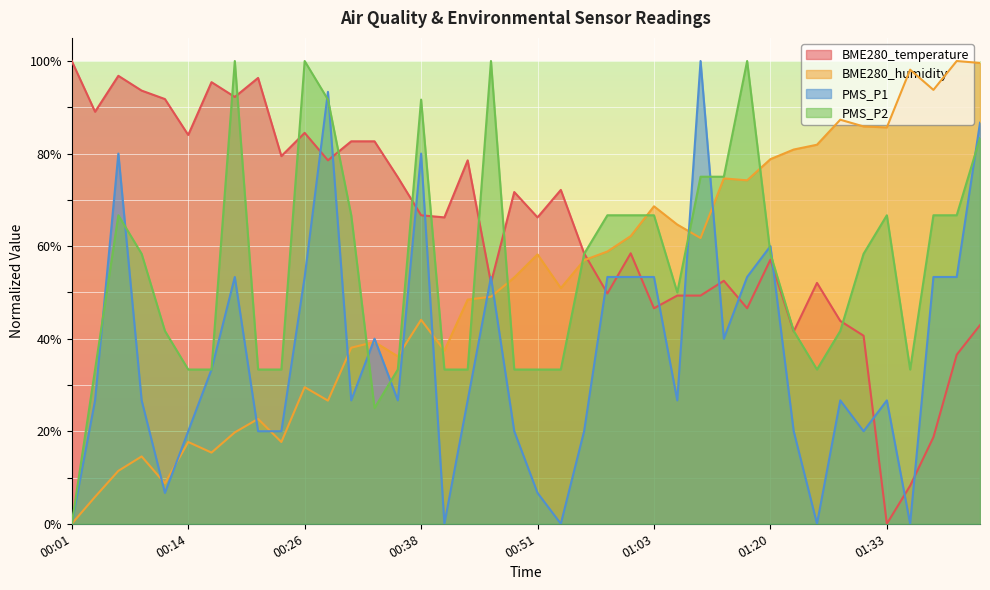

Reading left to right, what are all the values shown in this chart?

BME280_temperature: 00:01=100.0	00:04=89.0	00:06=96.8	00:09=93.6	00:11=91.8	00:14=84.0	00:16=95.4	00:18=92.2	00:21=96.3	00:23=79.5	00:26=84.5	00:28=78.5	00:31=82.6	00:33=82.6	00:36=74.9	00:38=66.7	00:40=66.2	00:43=78.5	00:46=52.1	00:48=71.7	00:51=66.2	00:53=72.1	00:56=58.4	00:58=49.8	01:01=58.4	01:03=46.6	01:06=49.3	01:08=49.3	01:11=52.5	01:17=46.6	01:20=57.1	01:22=41.6	01:25=52.1	01:27=43.8	01:30=40.6	01:33=0.0	01:36=8.2	01:38=18.7	01:41=36.5	01:43=42.9
BME280_humidity: 00:01=0.0	00:04=5.8	00:06=11.4	00:09=14.6	00:11=8.7	00:14=17.7	00:16=15.4	00:18=19.8	00:21=22.7	00:23=17.7	00:26=29.5	00:28=26.6	00:31=38.0	00:33=39.3	00:36=36.2	00:38=44.1	00:40=37.4	00:43=48.4	00:46=49.1	00:48=53.2	00:51=58.2	00:53=50.9	00:56=57.0	00:58=58.8	01:01=62.2	01:03=68.6	01:06=64.7	01:08=61.7	01:11=74.6	01:17=74.2	01:20=78.8	01:22=80.9	01:25=81.9	01:27=87.3	01:30=85.9	01:33=85.7	01:36=98.1	01:38=93.8	01:41=100.0	01:43=99.6
PMS_P1: 00:01=0.0	00:04=26.7	00:06=80.0	00:09=26.7	00:11=6.7	00:14=20.0	00:16=33.3	00:18=53.3	00:21=20.0	00:23=20.0	00:26=53.3	00:28=93.3	00:31=26.7	00:33=40.0	00:36=26.7	00:38=80.0	00:40=0.0	00:43=26.7	00:46=53.3	00:48=20.0	00:51=6.7	00:53=0.0	00:56=20.0	00:58=53.3	01:01=53.3	01:03=53.3	01:06=26.7	01:08=100.0	01:11=40.0	01:17=53.3	01:20=60.0	01:22=20.0	01:25=0.0	01:27=26.7	01:30=20.0	01:33=26.7	01:36=0.0	01:38=53.3	01:41=53.3	01:43=86.7
PMS_P2: 00:01=0.0	00:04=33.3	00:06=66.7	00:09=58.3	00:11=41.7	00:14=33.3	00:16=33.3	00:18=100.0	00:21=33.3	00:23=33.3	00:26=100.0	00:28=91.7	00:31=66.7	00:33=25.0	00:36=33.3	00:38=91.7	00:40=33.3	00:43=33.3	00:46=100.0	00:48=33.3	00:51=33.3	00:53=33.3	00:56=58.3	00:58=66.7	01:01=66.7	01:03=66.7	01:06=50.0	01:08=75.0	01:11=75.0	01:17=100.0	01:20=58.3	01:22=41.7	01:25=33.3	01:27=41.7	01:30=58.3	01:33=66.7	01:36=33.3	01:38=66.7	01:41=66.7	01:43=83.3